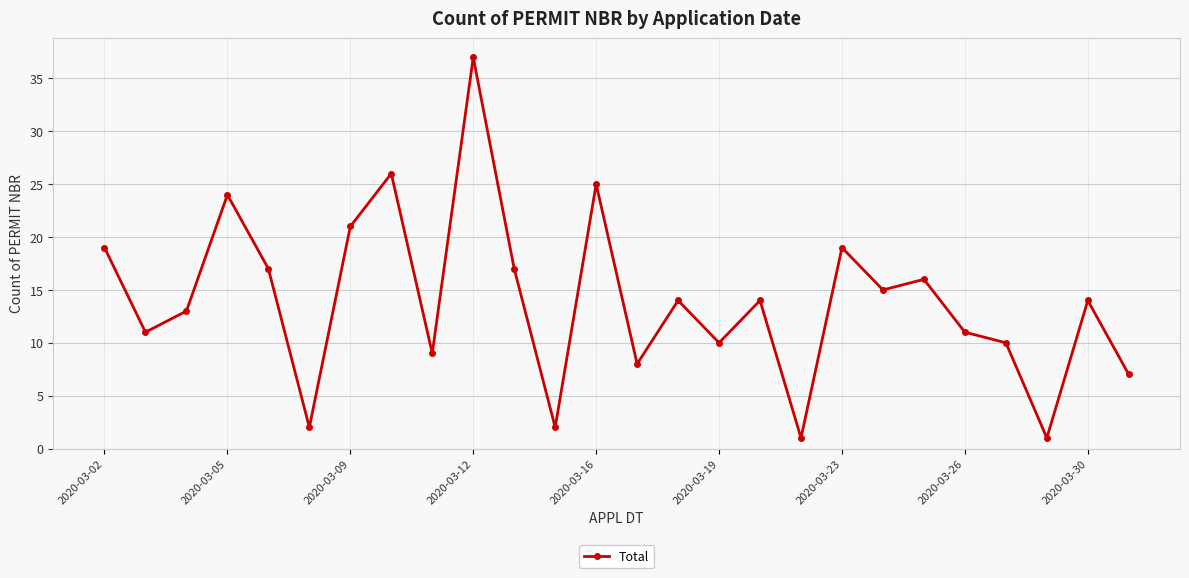

How many interior local valleys (lower than both neighbors) does the data have?

9